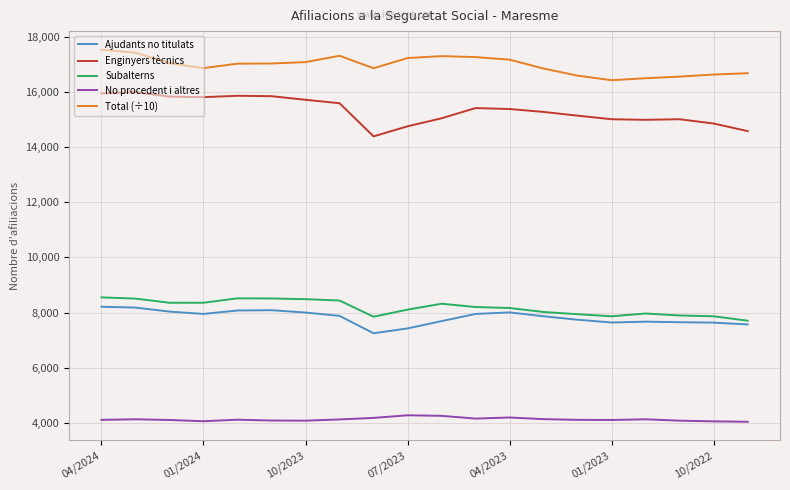

Which series has the largest total across all categories?

Total (÷10)